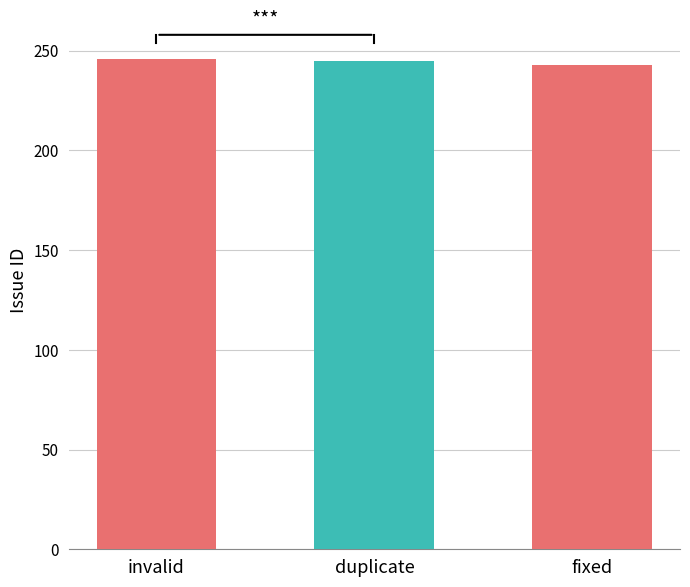

What is the minimum value shown in the chart?

243